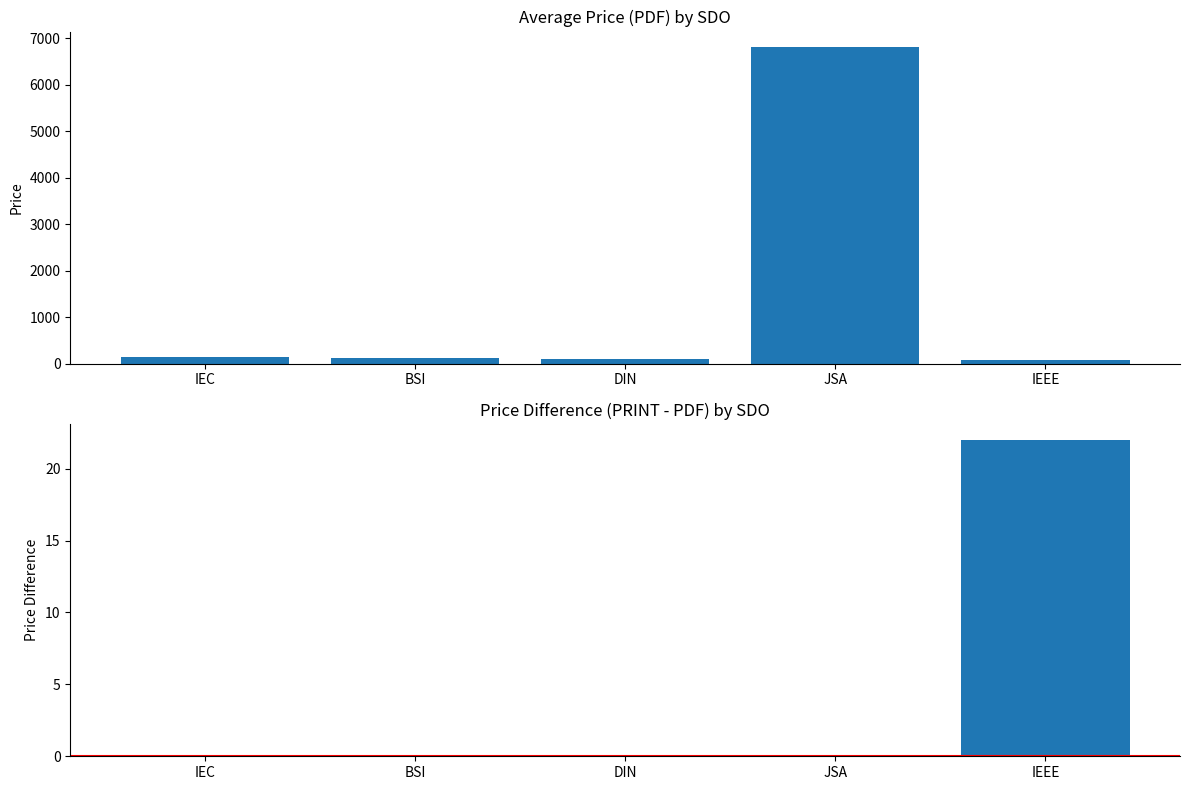

Reading right to left, what are all the values shown in this chart?

Avg Price (PDF): 84.0	6800.0	98.9	119.3	136.4
Price Diff (PRINT - PDF): 22.0	0.0	0.0	0.0	0.0